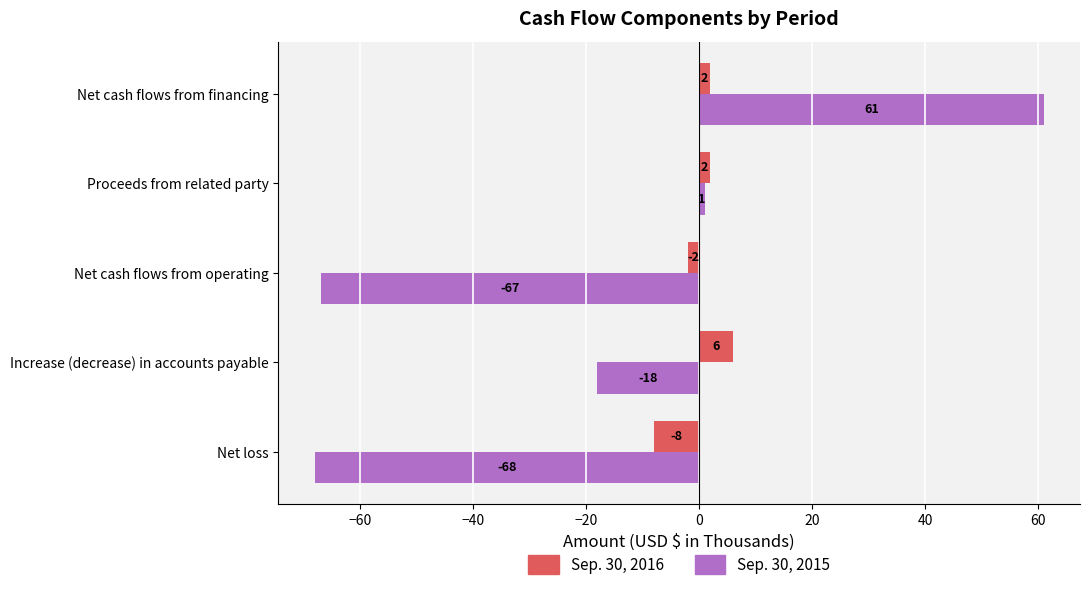

What is the sum of all Sep. 30, 2015 (positive) values?

62